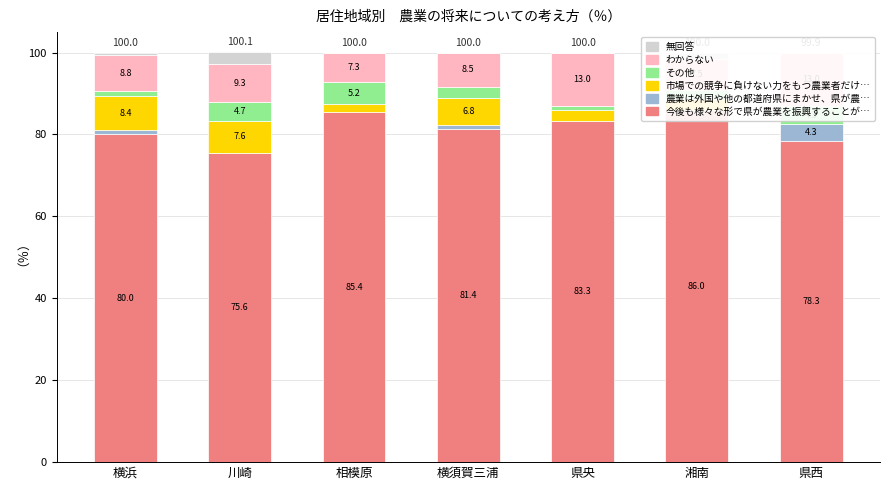

List the series in order of their peak value, highest first.

今後も様々な形で県が農業を振興することが必要である, わからない, 市場での競争に負けない力をもつ農業者だけが農業を続ければよい, その他, 農業は外国や他の都道府県にまかせ、県が農業を振興する必要はない, 無回答